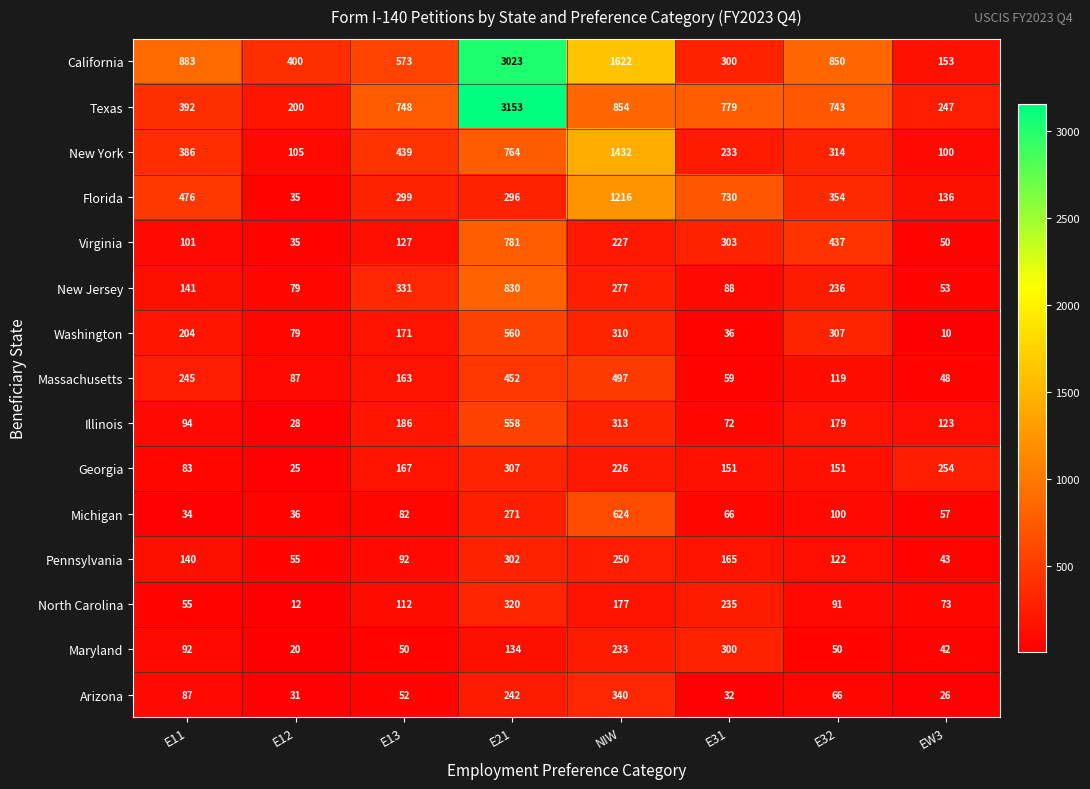

Which label corresponds to the largest value in the chart?

E21